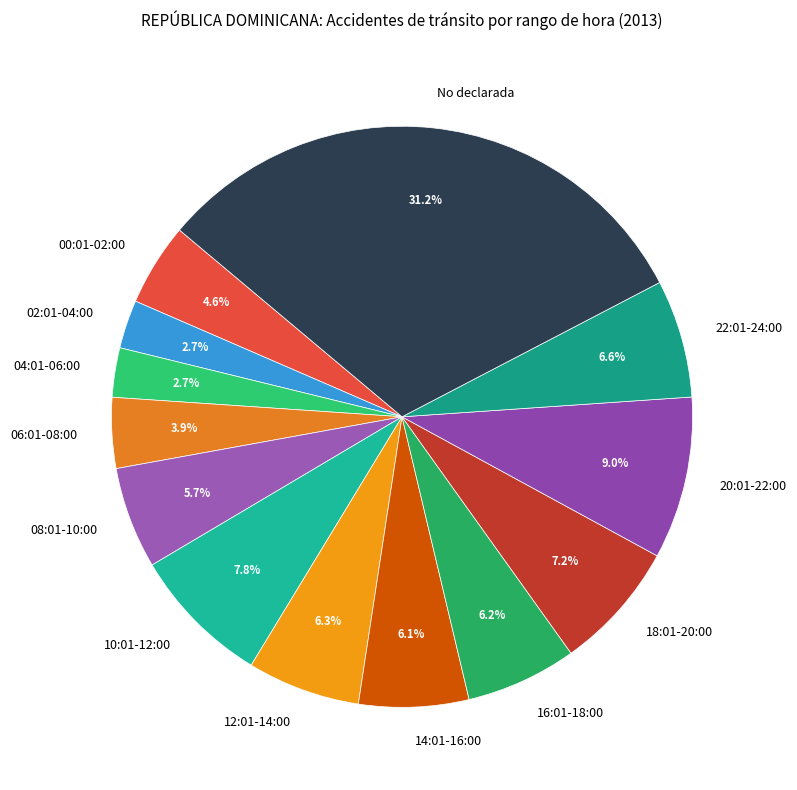

What is the ratio of the value at 08:01-10:00 to the value at 10:01-12:00?

0.7